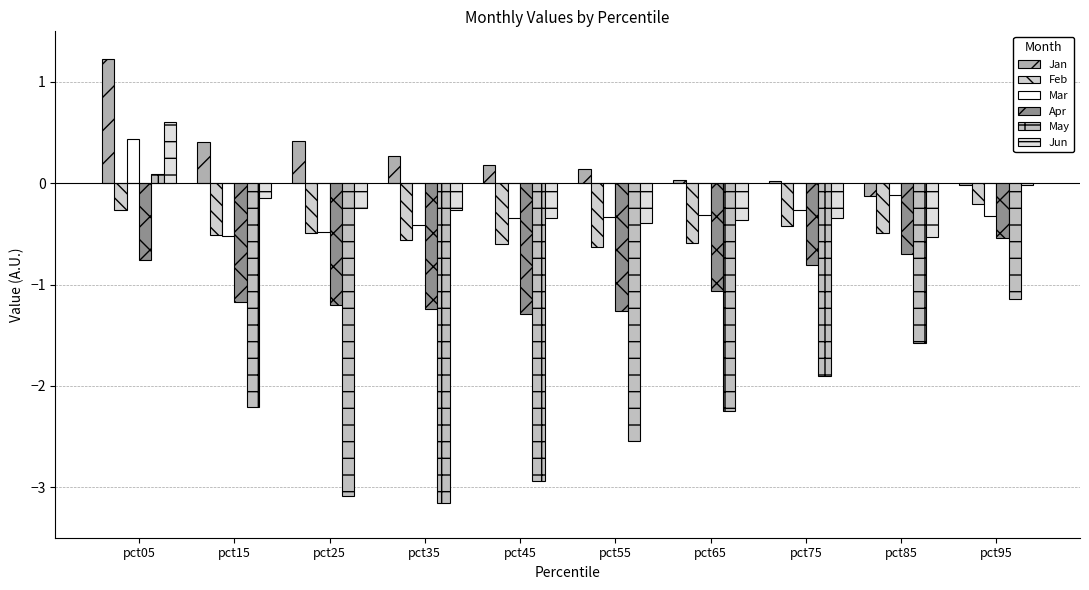

What is the sum of the Feb values at pct95 and pct85?

-0.7